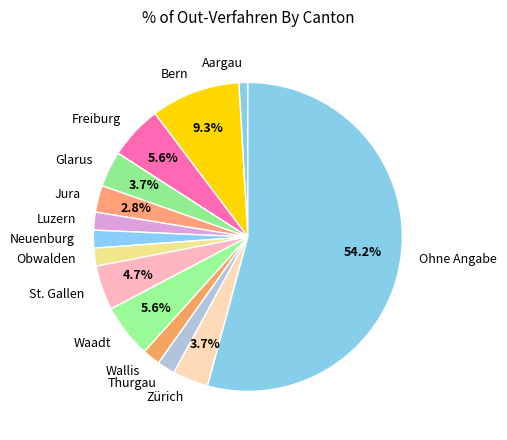

Is the sum of St. Gallen and Freiburg greater than half?

No